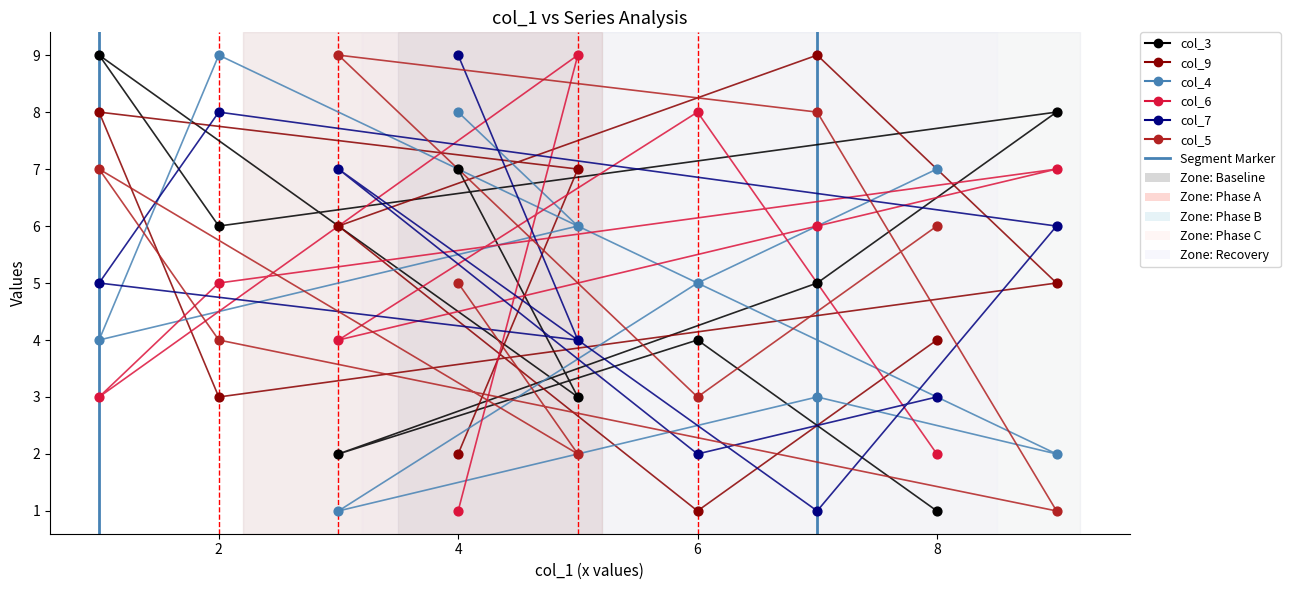

Across all data points, what is the range of X values (max minus min)?

8